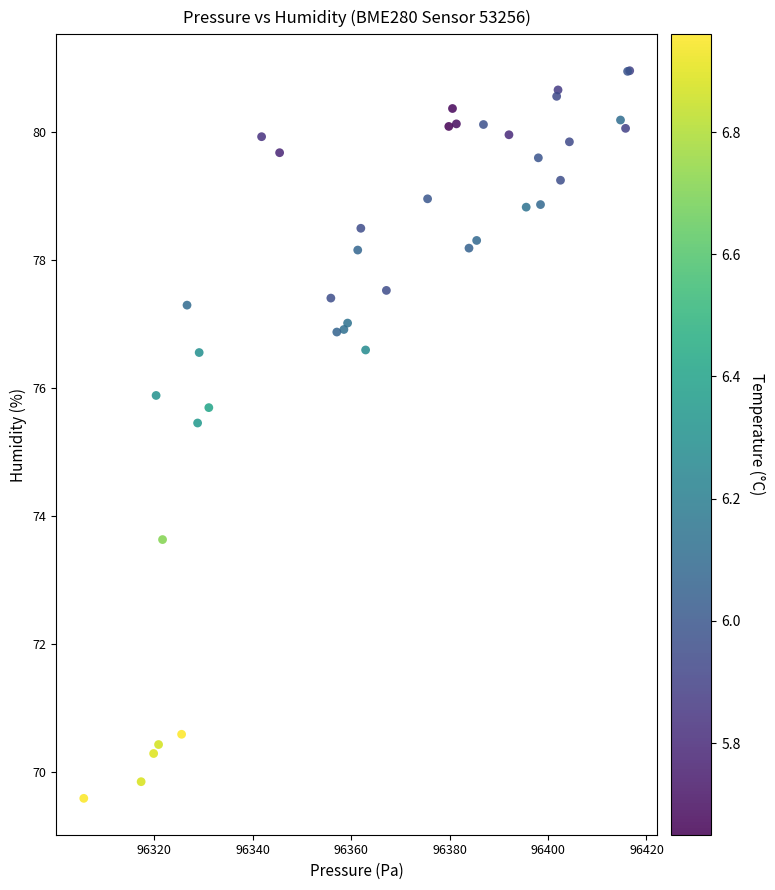

What Y value in the scatter plot is closest to 75?

75.5